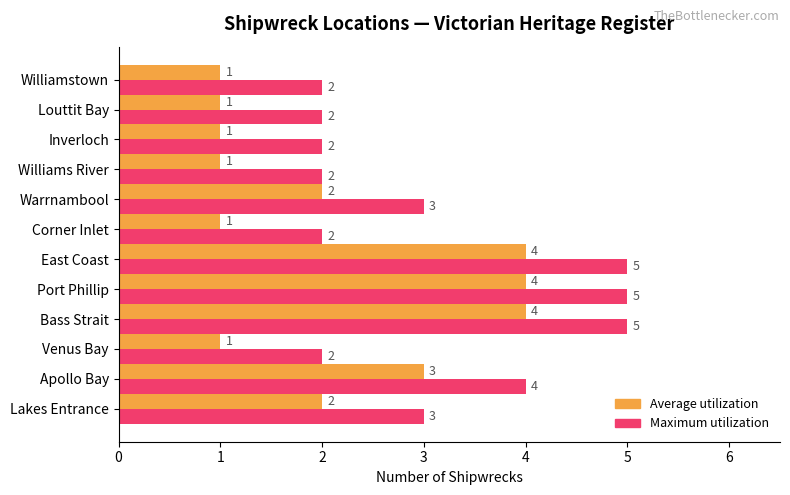

Rank the series by their maximum value, from highest to lowest.

Maximum utilization, Average utilization